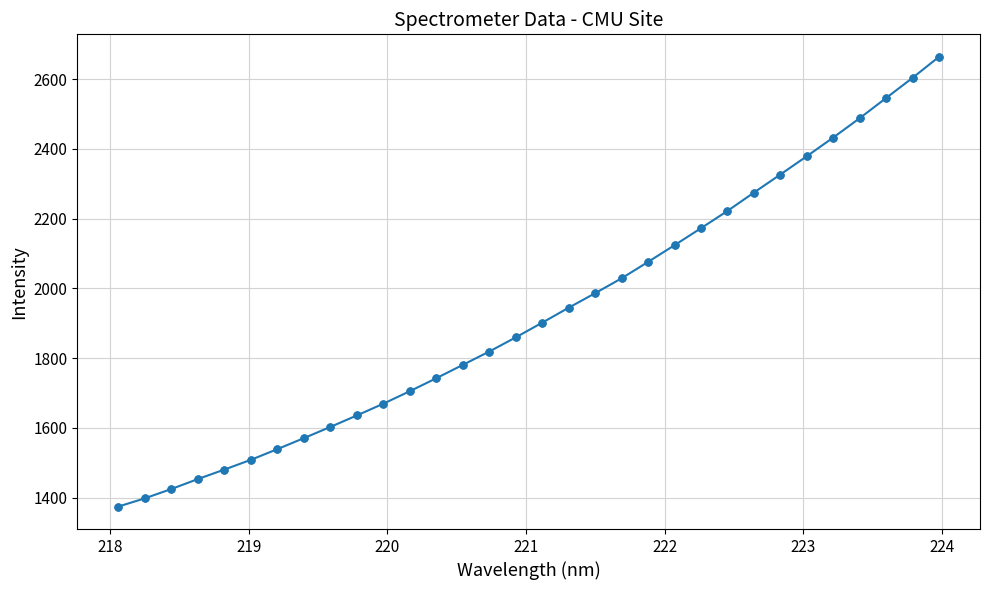

What is the smallest value displayed?

1374.6